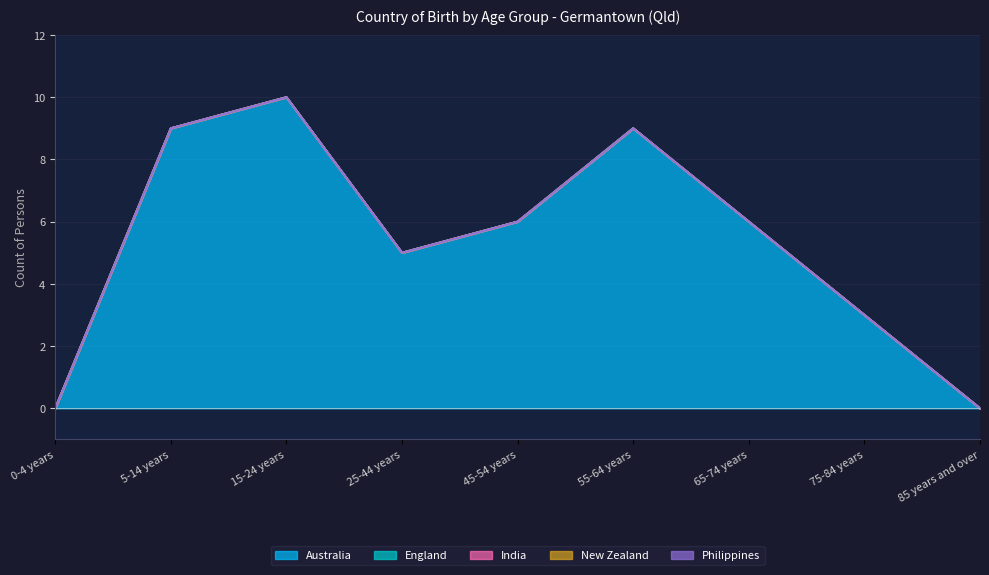

True or false: Philippines and England cross at least once.

False